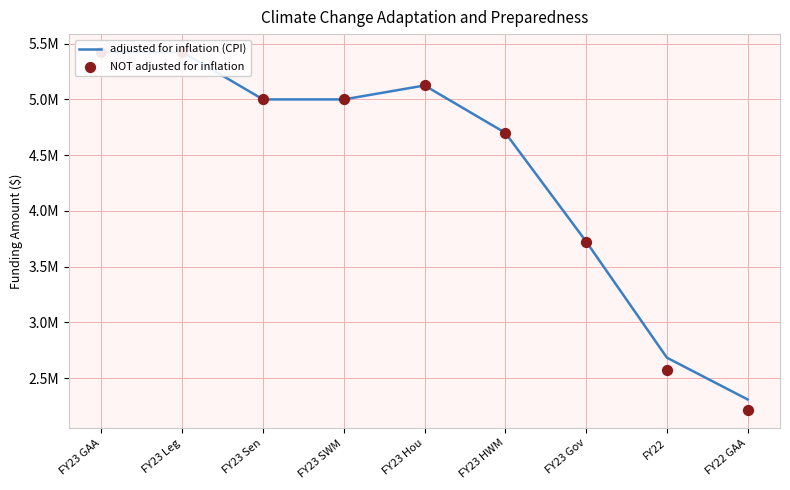

At how many categories does at least one series exceed 2803100?

7